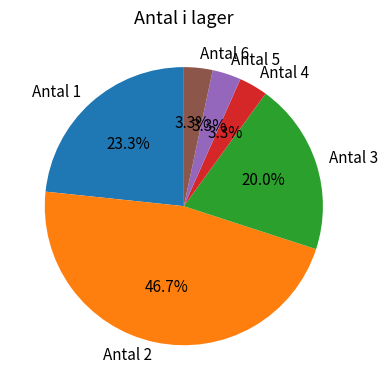

What percentage is NOT represented by Antal 4?

96.7%